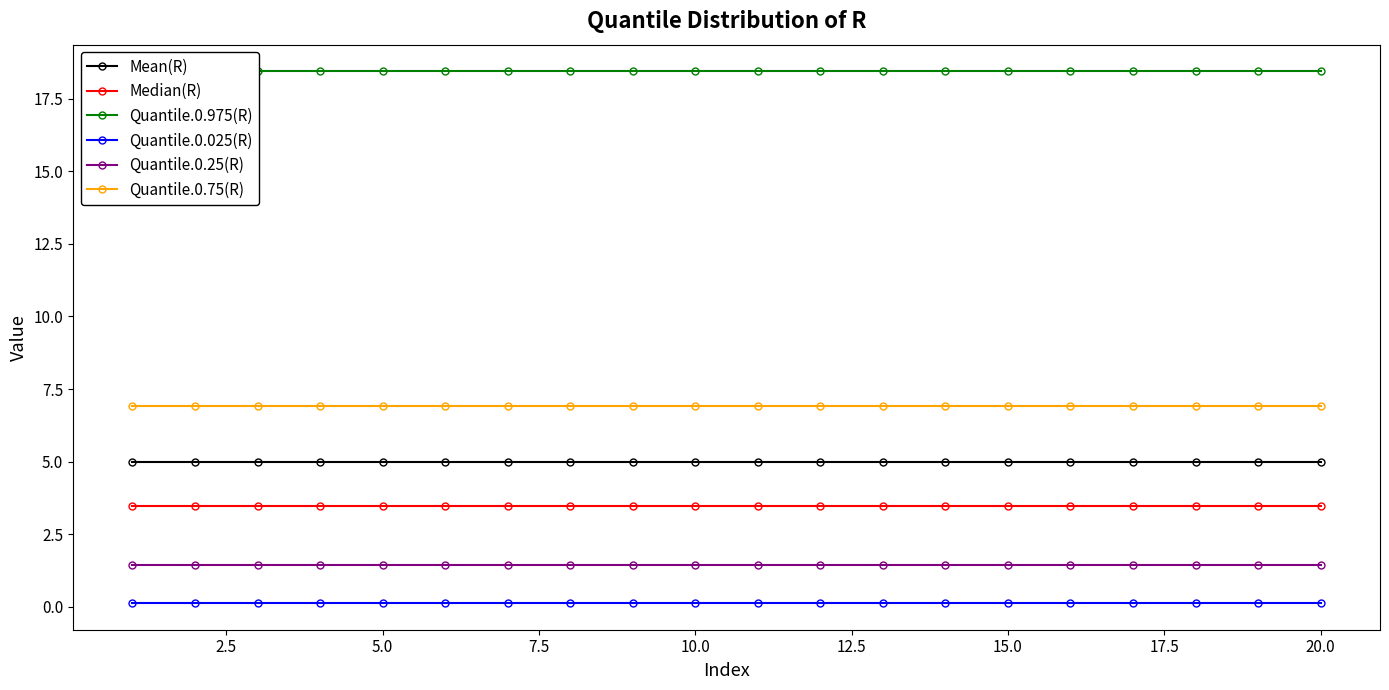

True or false: Quantile.0.25(R) and Quantile.0.025(R) intersect in this chart.

False